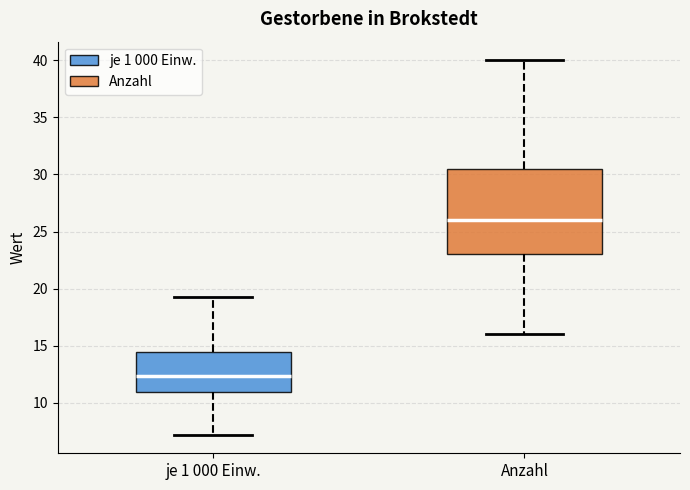

Reading left to right, read every box against the y-axis: the position of its median line, the range the box covers, and the ends of its whiskers. The values are not printed on the chart, so give them approximately, as read against the axis.

je 1 000 Einw.: median 12.5, box 11.0 to 14.5, whiskers 7.0 to 19.5
Anzahl: median 26.0, box 23.0 to 30.5, whiskers 16.0 to 40.0